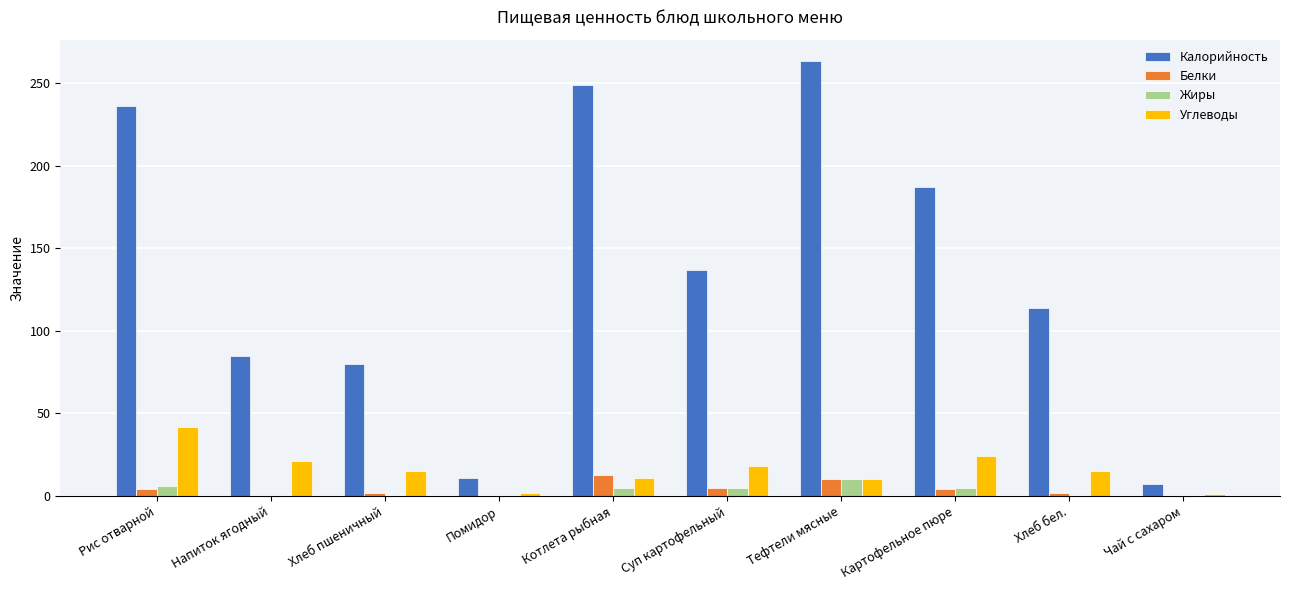

Which category has the highest value across all series?

Тефтели мясные